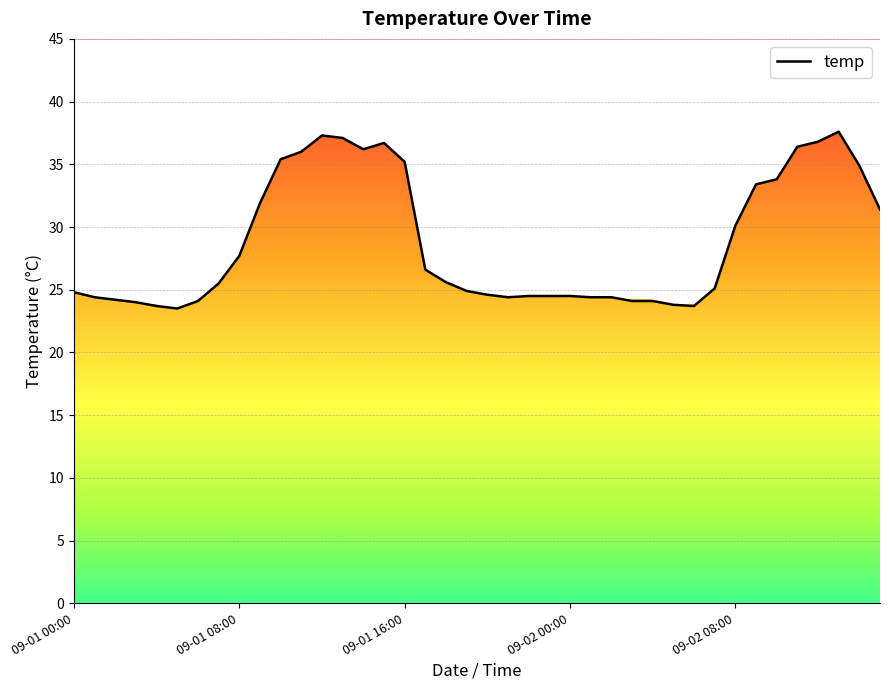

True or false: the data shows 24.4 at 26.

True